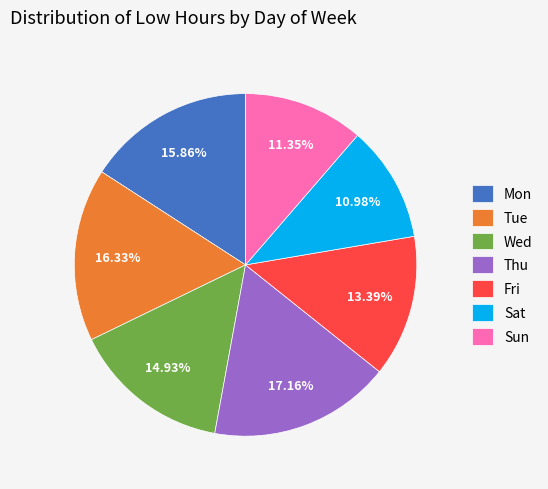

Combined, what portion of the pie is Fri and Tue?

29.7%